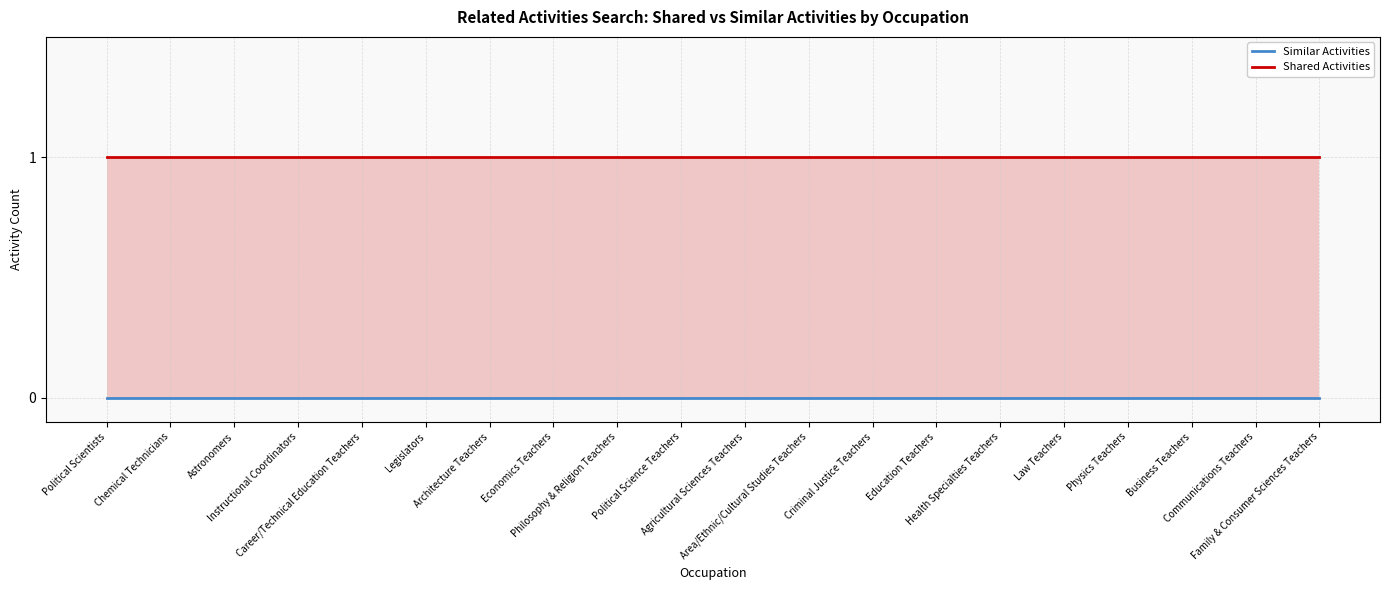

Reading right to left, what are all the values shown in this chart?

Similar Activities: 0	0	0	0	0	0	0	0	0	0	0	0	0	0	0	0	0	0	0	0
Shared Activities: 1	1	1	1	1	1	1	1	1	1	1	1	1	1	1	1	1	1	1	1